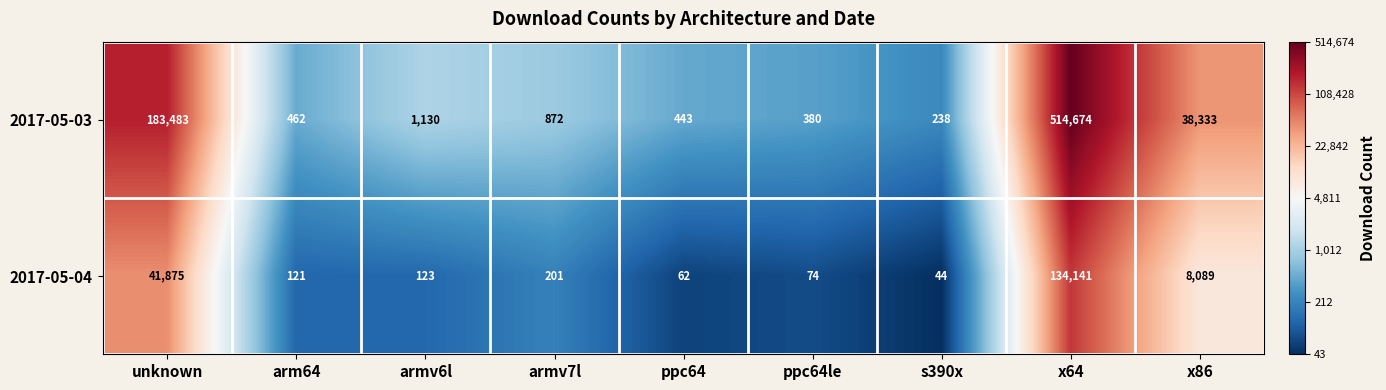

Count the number of categories in the chart.

9